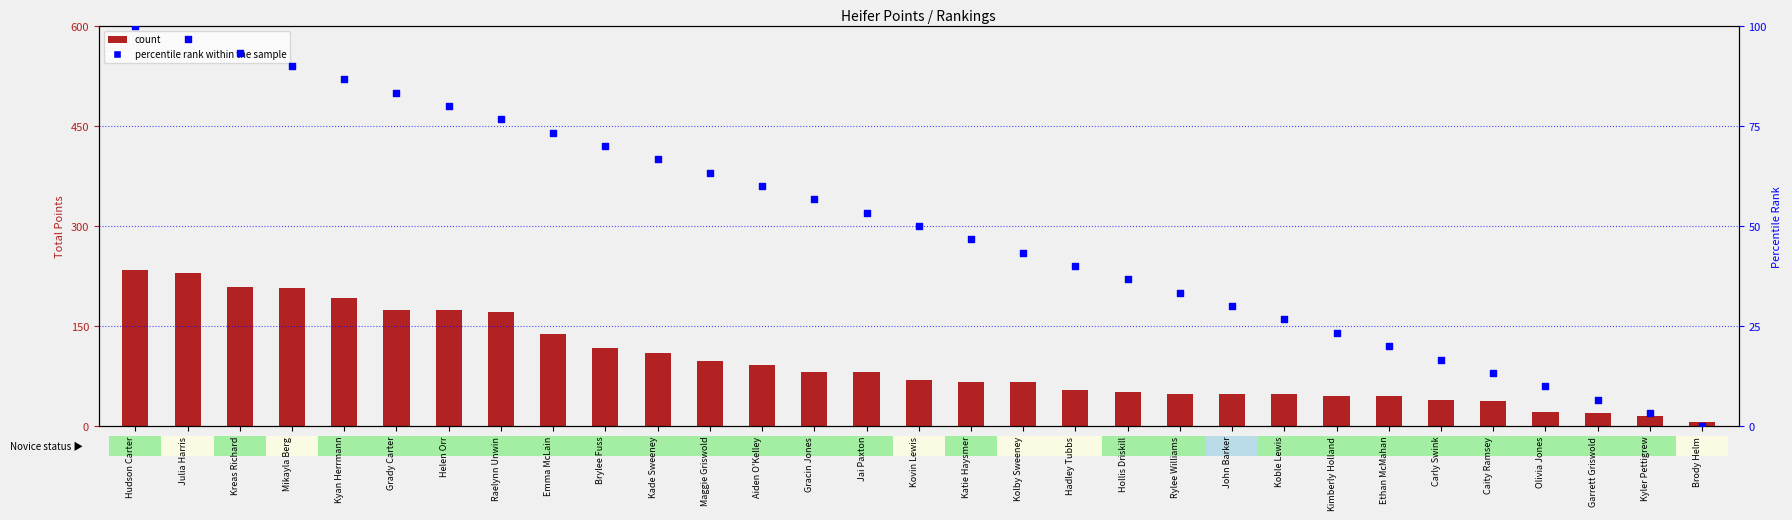

At which category is the sum across all series the highest?

Hudson Carter